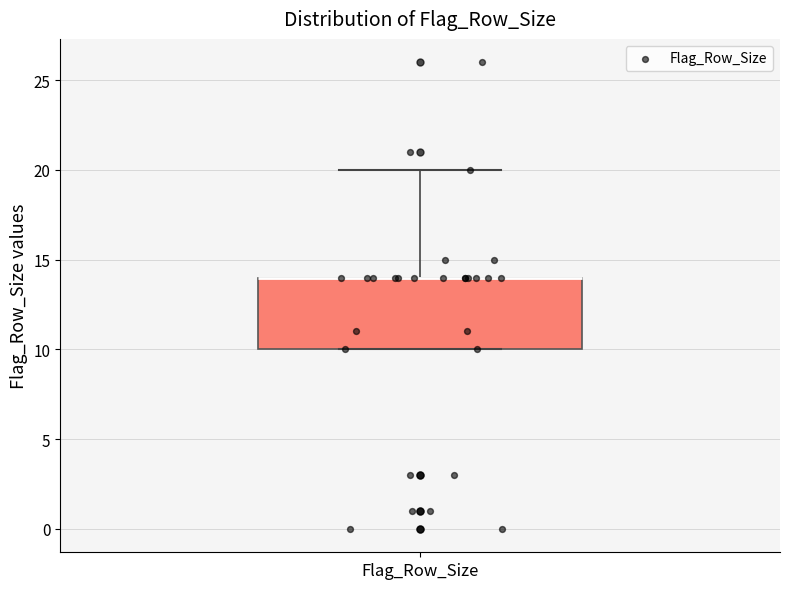

Transcribe this box plot: give where the median line is, the range the box spans, and where the two whiskers end, as read against the y-axis. The values are not printed on the chart, so give them approximately, as read against the axis.

median 14 (drawn on the box's upper edge), box 10 to 14, whiskers 10 to 20